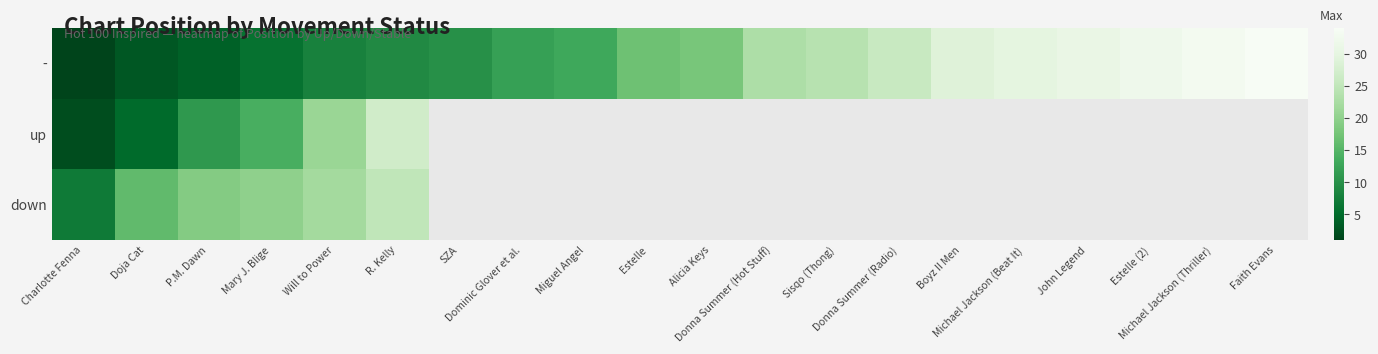

At how many categories does at least one series exceed 19?

12